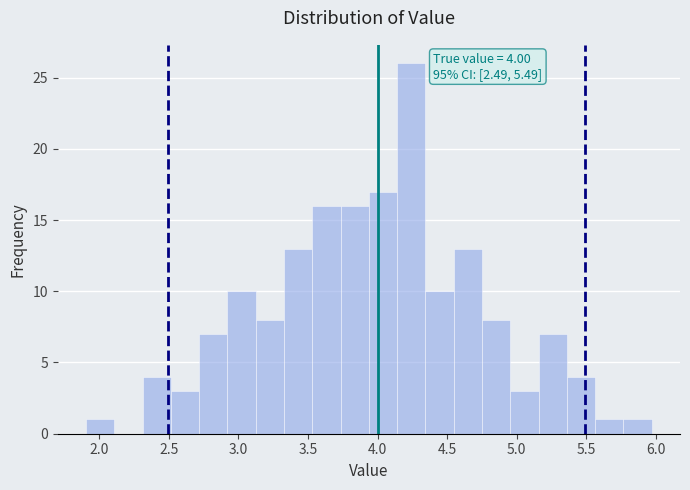

Over which range of the x-axis is the bar tallest?

4.15 to 4.35